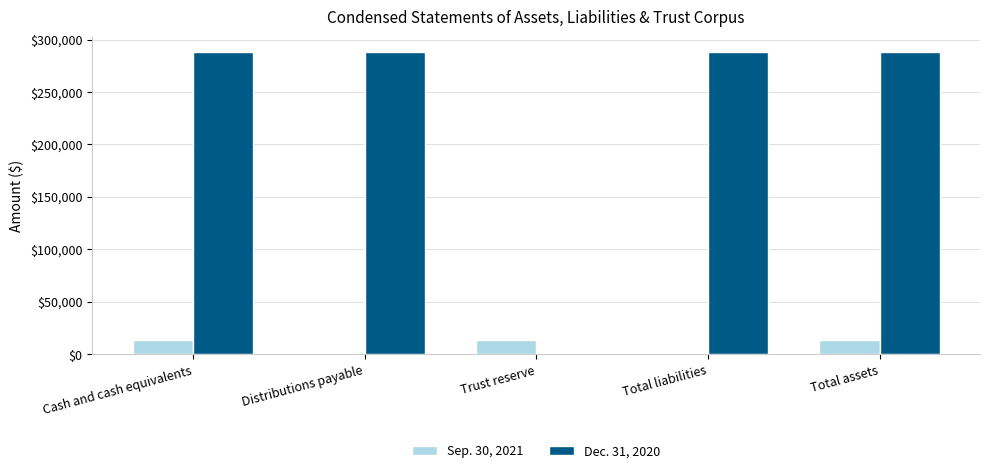

What is the maximum value shown in the chart?

288282